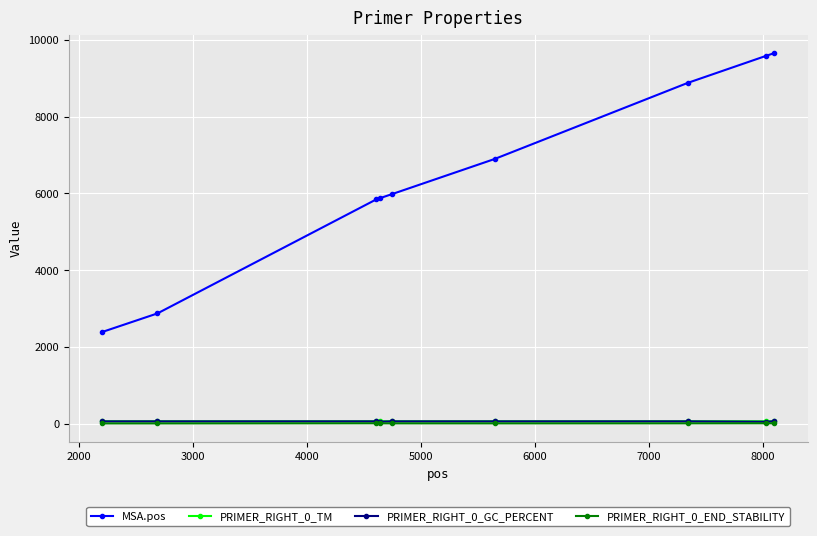

True or false: PRIMER_RIGHT_0_GC_PERCENT and MSA.pos cross at least once.

False